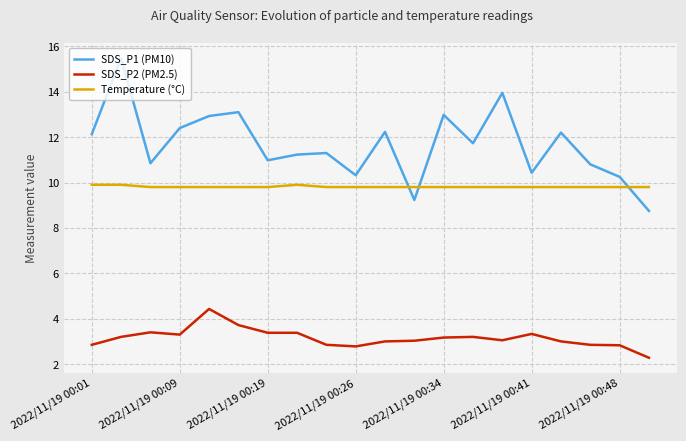

Which series has the largest total across all categories?

SDS_P1 (PM10)